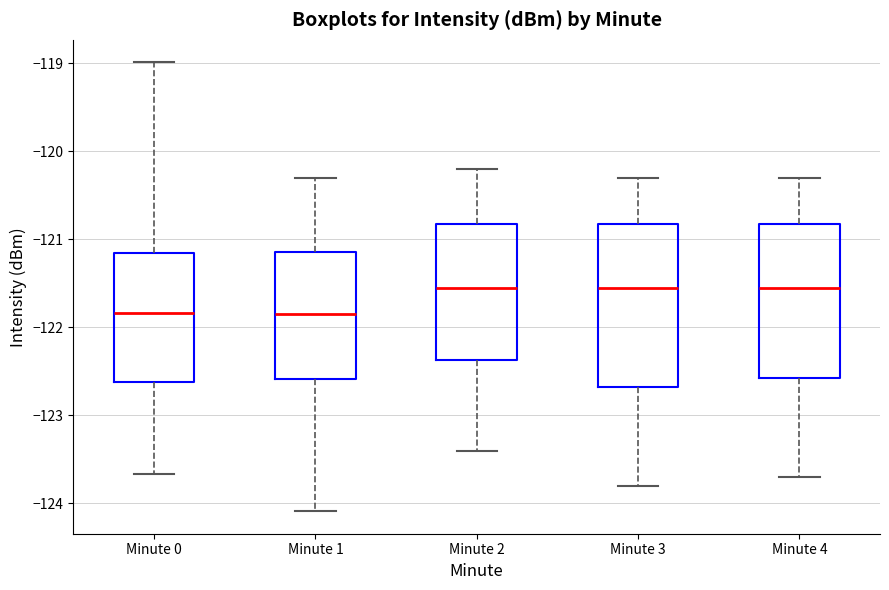

Reading left to right, read every box against the y-axis: the position of its median line, the range the box covers, and the ends of its whiskers. The values are not printed on the chart, so give them approximately, as read against the axis.

Minute 0: median -121.8, box -122.6 to -121.2, whiskers -123.7 to -119.0
Minute 1: median -121.8, box -122.6 to -121.1, whiskers -124.1 to -120.3
Minute 2: median -121.5, box -122.4 to -120.8, whiskers -123.4 to -120.2
Minute 3: median -121.5, box -122.7 to -120.8, whiskers -123.8 to -120.3
Minute 4: median -121.5, box -122.6 to -120.8, whiskers -123.7 to -120.3